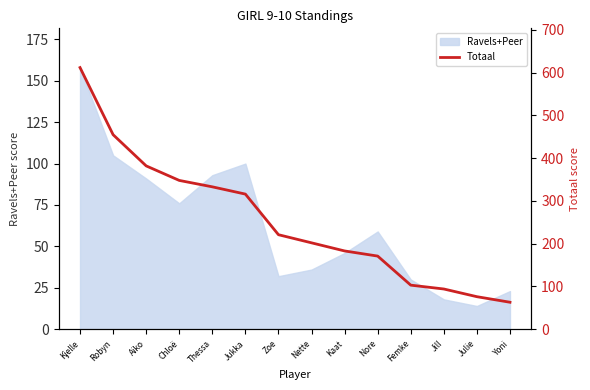

Which has a higher value, Kaat or Thessa?

Thessa